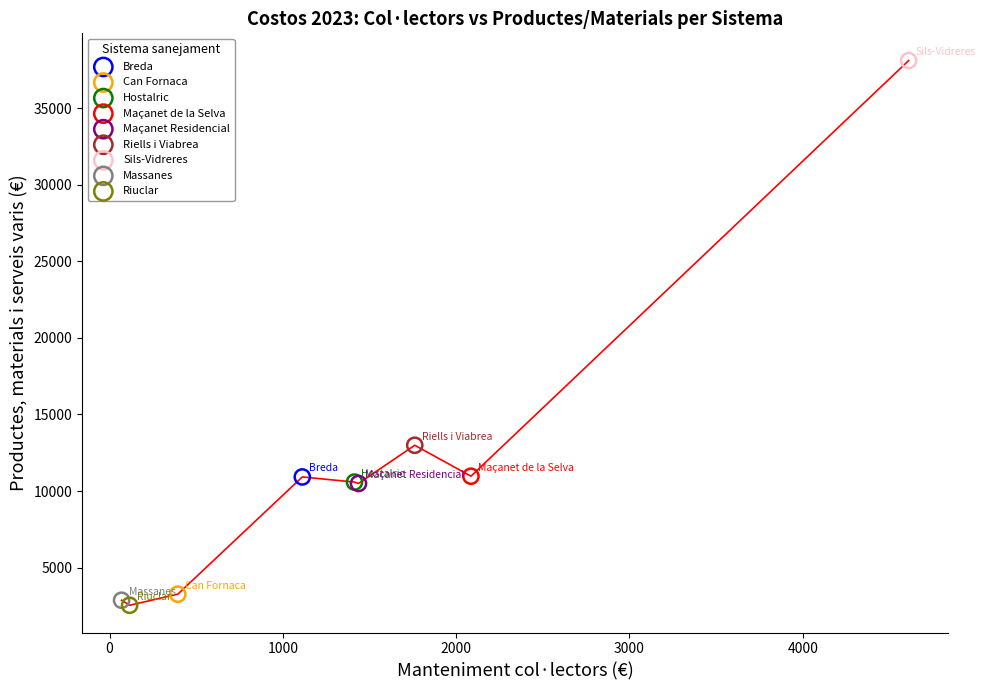

Which series reaches the maximum Y coordinate?

Sils-Vidreres